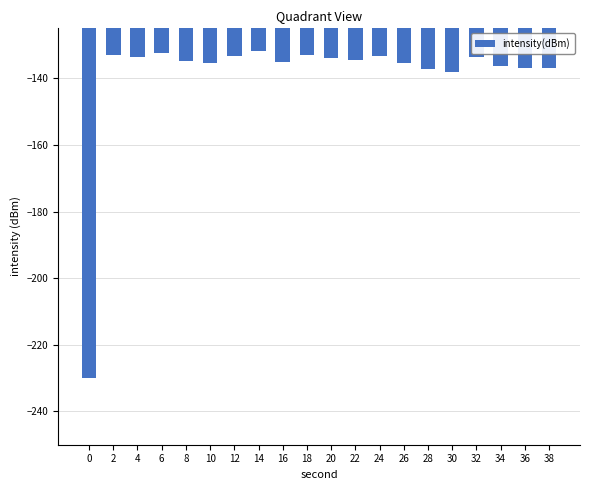

What is the smallest value displayed?

-230.0